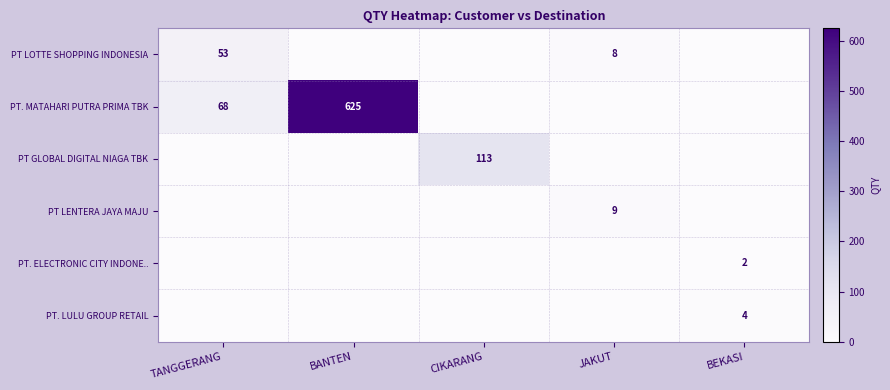

True or false: PT LOTTE SHOPPING INDONESIA has a value of 13 at JAKUT.

False